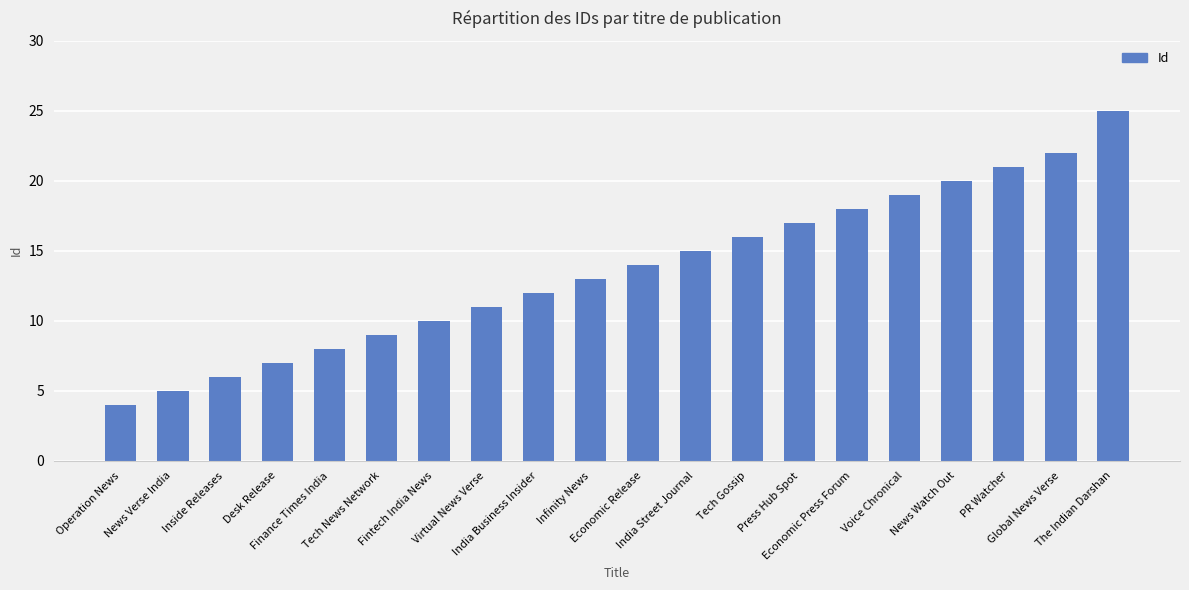

What is the change in value from Fintech India News to Infinity News?

+3